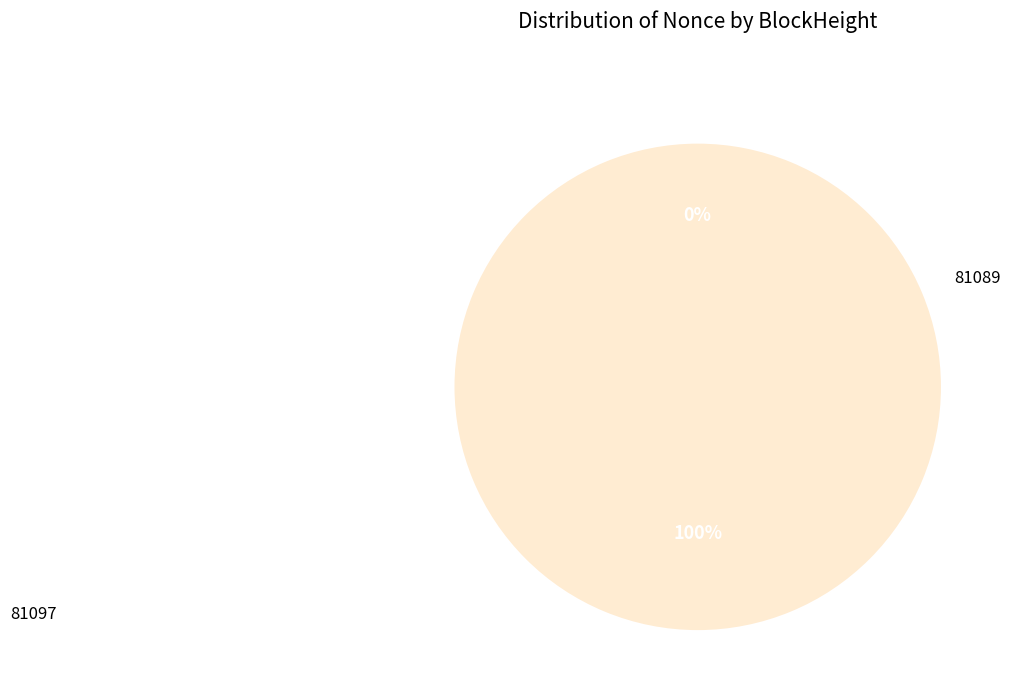

The 81089 slice represents 95% of the pie. True or false?

False